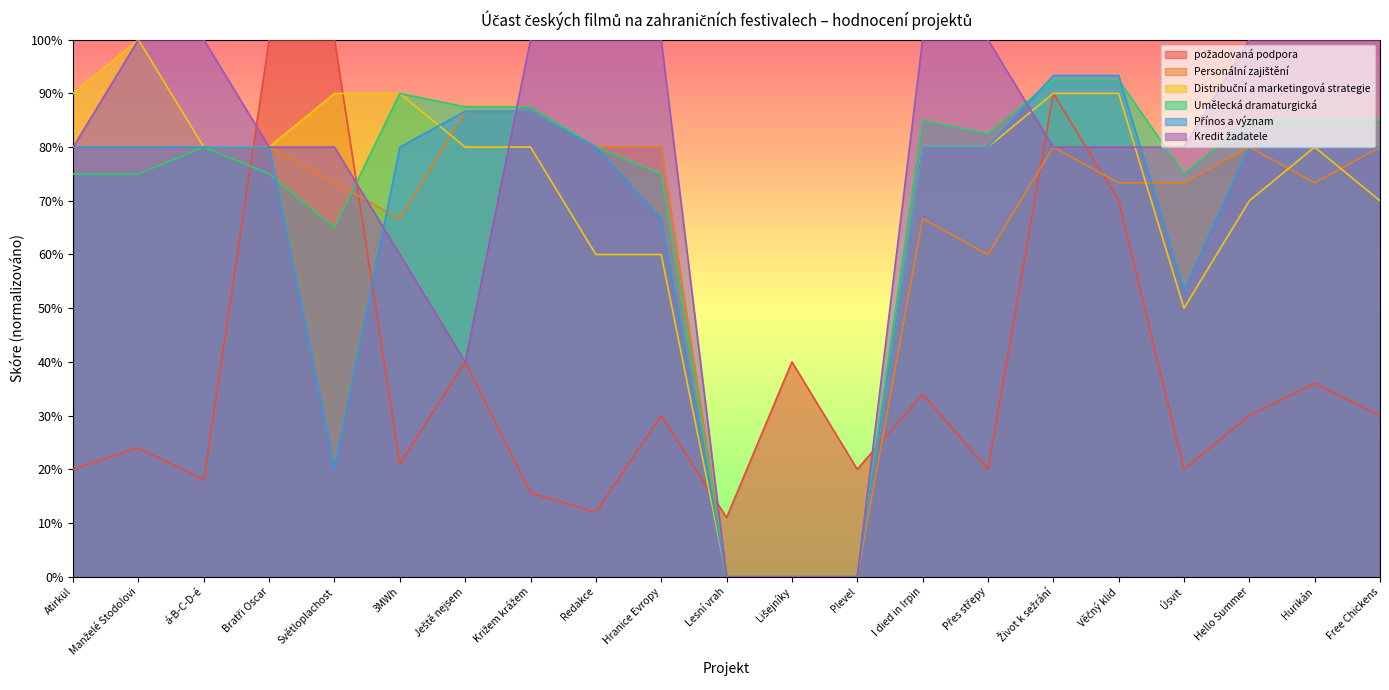

Does the chart have visible grid lines?

No